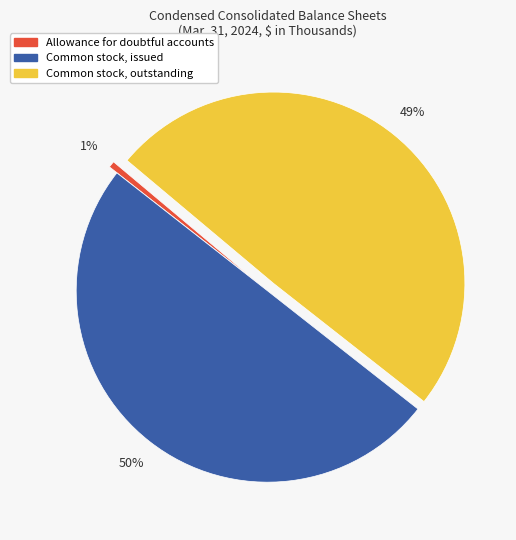

Which has a higher value, Common stock, issued or Allowance for doubtful accounts?

Common stock, issued